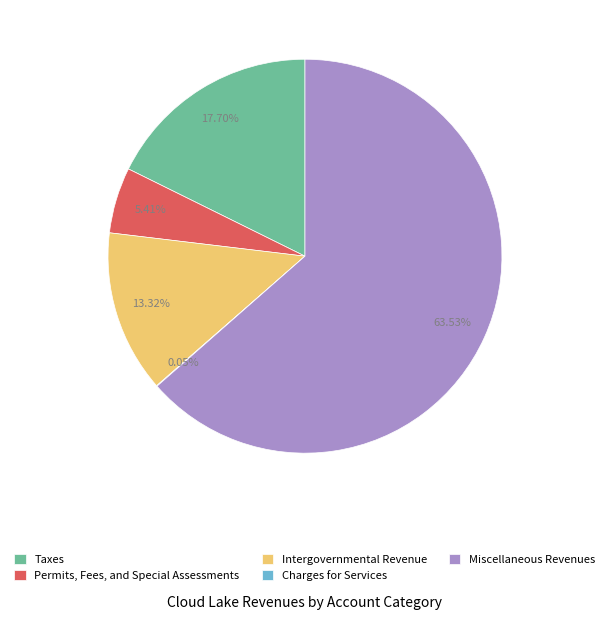

What is the largest slice in the pie chart?

Miscellaneous Revenues